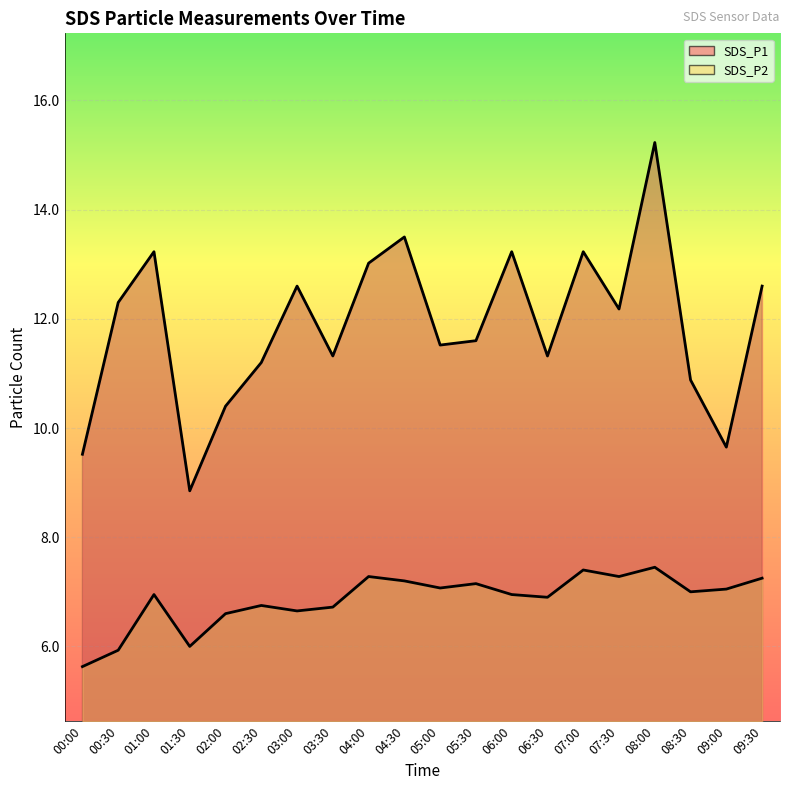

What is the highest value of the SDS_P1 line series?

15.2